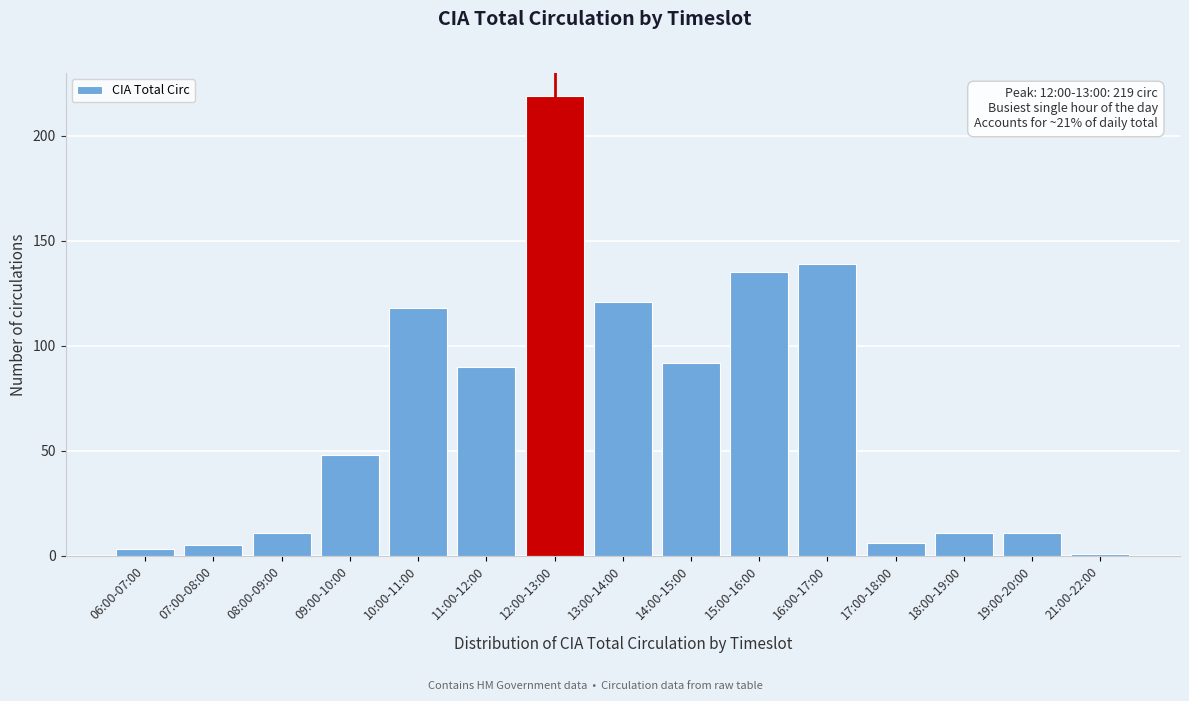

Reading left to right, list all the values displayed in this chart.

3	5	11	48	118	90	219	121	92	135	139	6	11	11	1